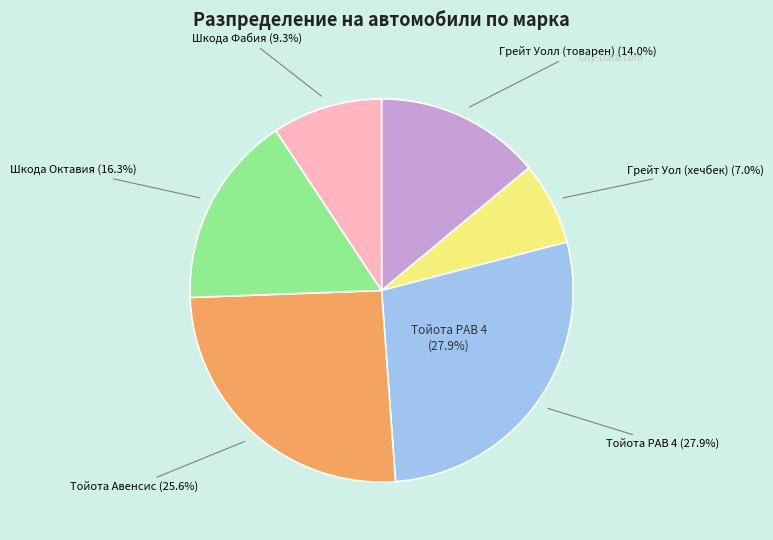

What is the smallest slice in the pie chart?

Грейт Уол (хечбек)